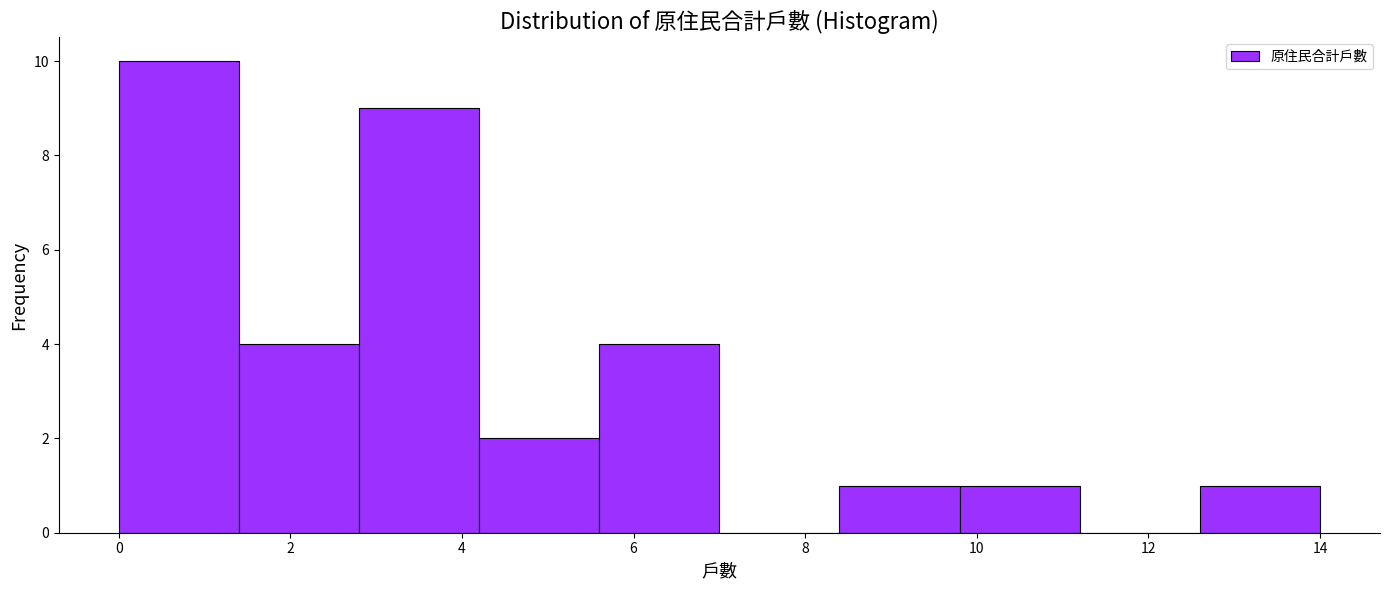

Reading left to right, transcribe this chart: for each bar, give the range it covers on the x-axis and its height. The values are not printed on the chart, so give them approximately, as read against the axis.

0.0 to 1.4: 10
1.4 to 2.8: 4
2.8 to 4.2: 9
4.2 to 5.6: 2
5.6 to 7.0: 4
7.0 to 8.4: 0
8.4 to 9.8: 1
9.8 to 11.2: 1
11.2 to 12.6: 0
12.6 to 14.0: 1